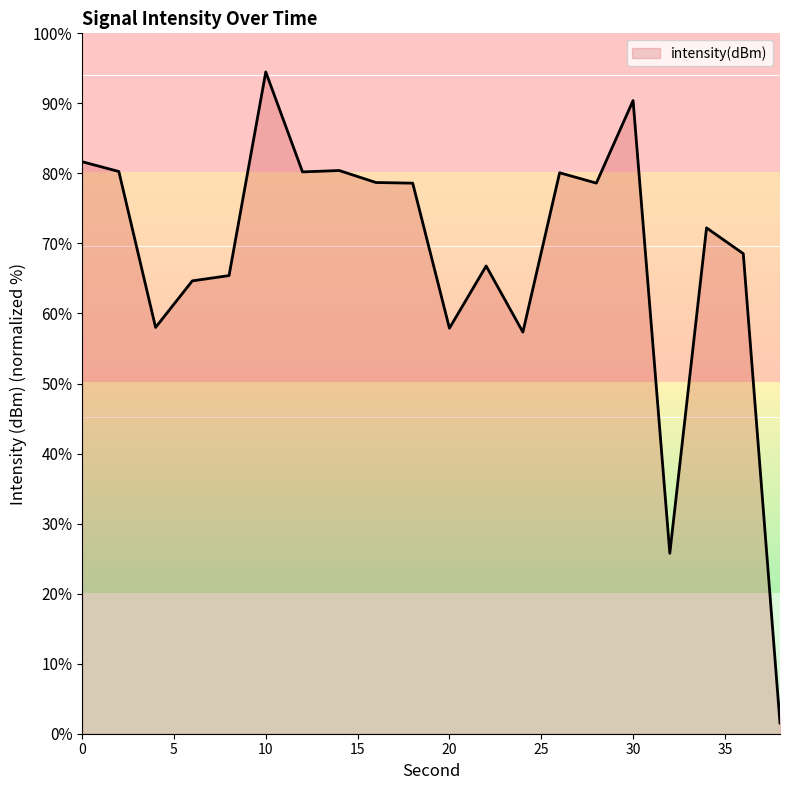

What is the greatest value displayed?

94.5